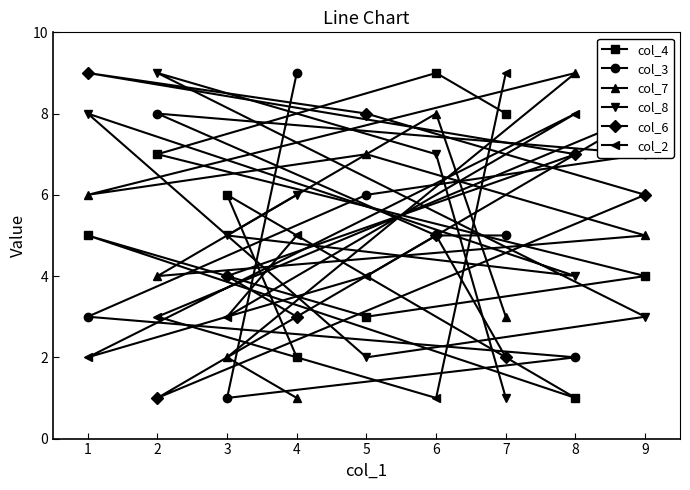

What is the greatest value displayed?

9